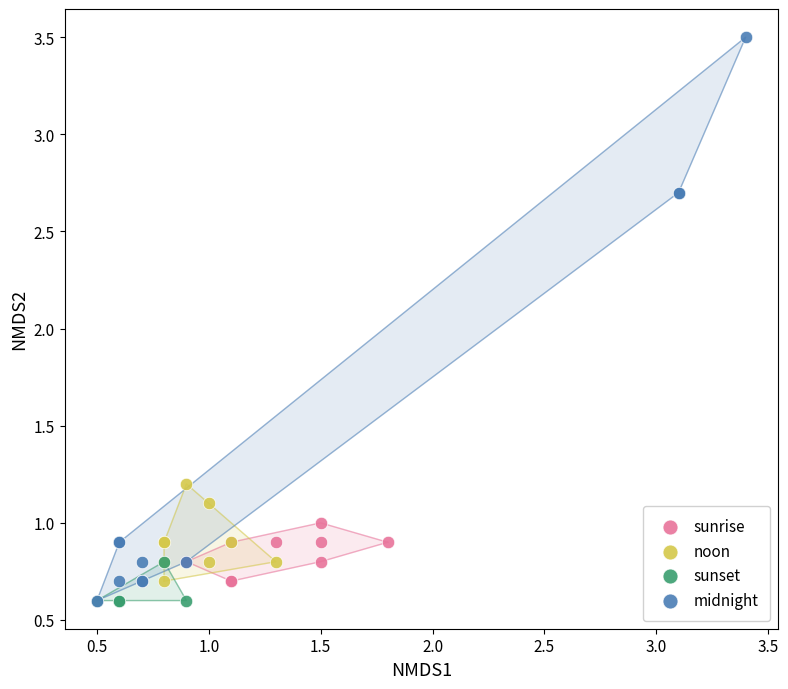

Which series contains the highest Y value?

midnight